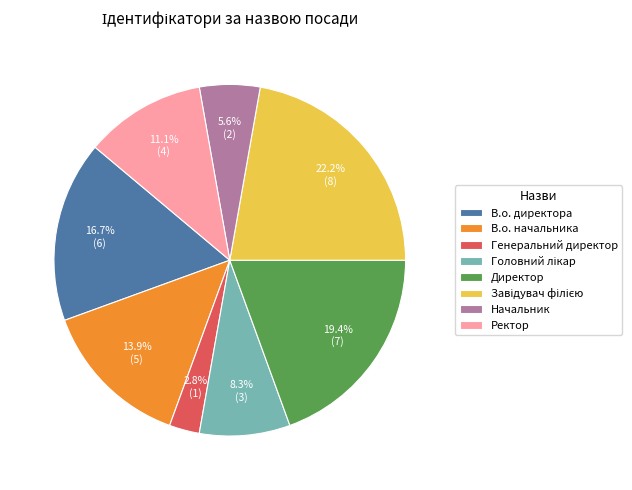

How many segments does this pie chart have?

8